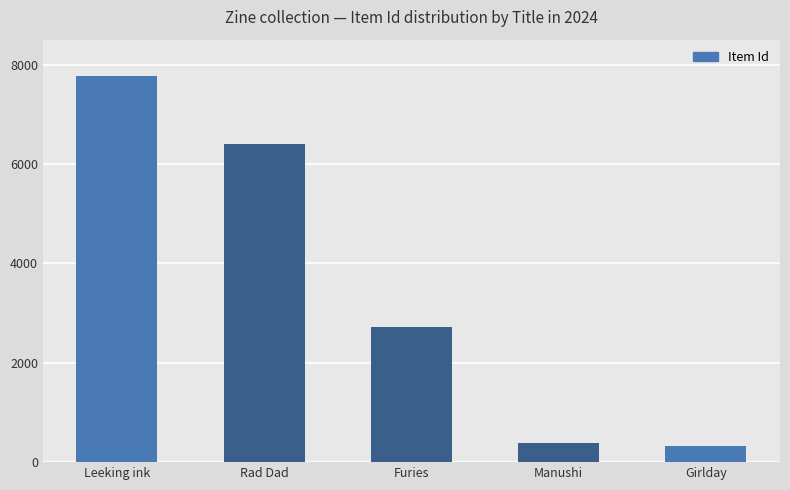

Reading right to left, transcribe all the data shown in this chart.

Girlday=332	Manushi=377	Furies=2718	Rad Dad=6405	Leeking ink=7777